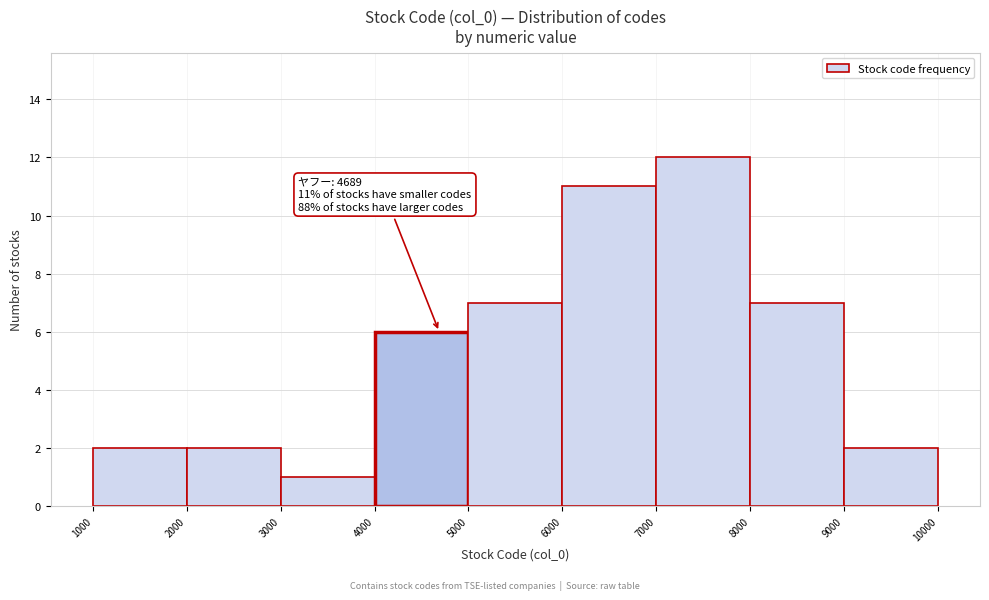

Which range on the x-axis has the tallest bar?

7000 to 8000